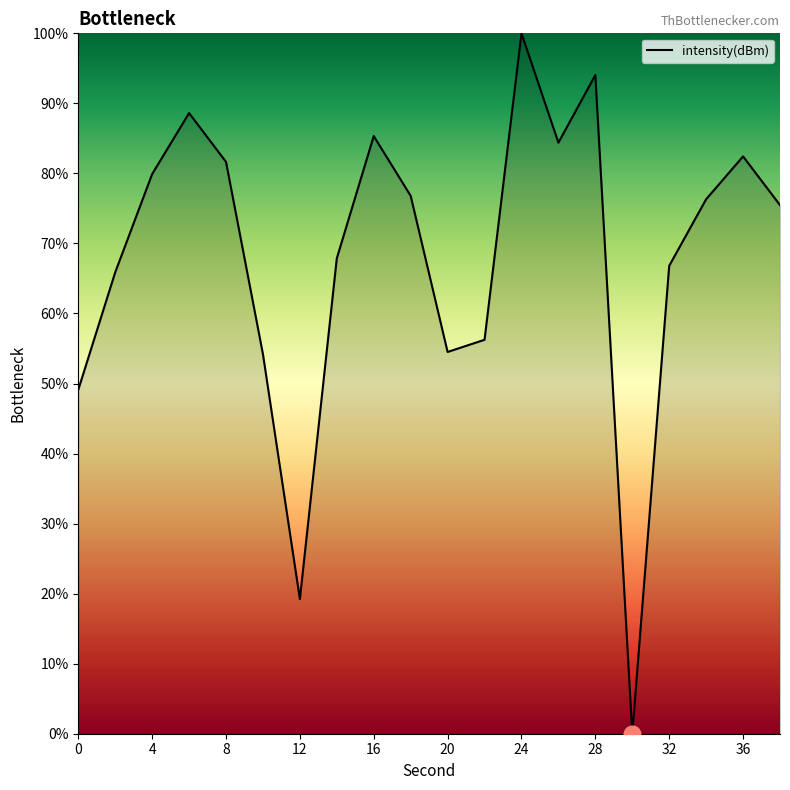

What is the difference between the maximum and minimum values?

100.0